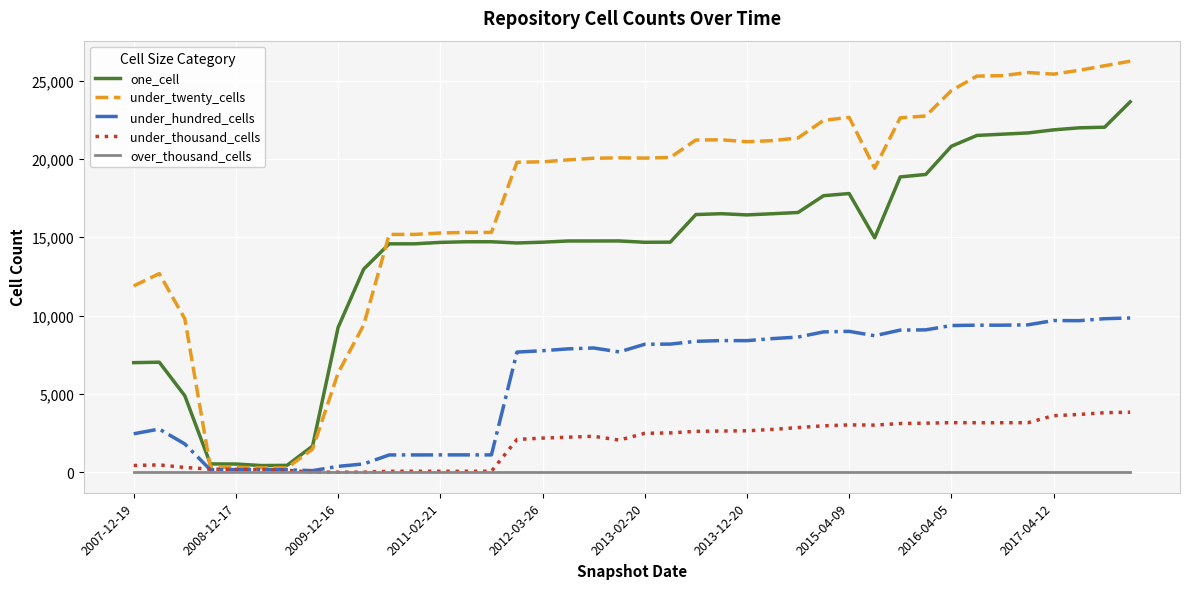

Which series has the largest range (max minus min)?

under_twenty_cells